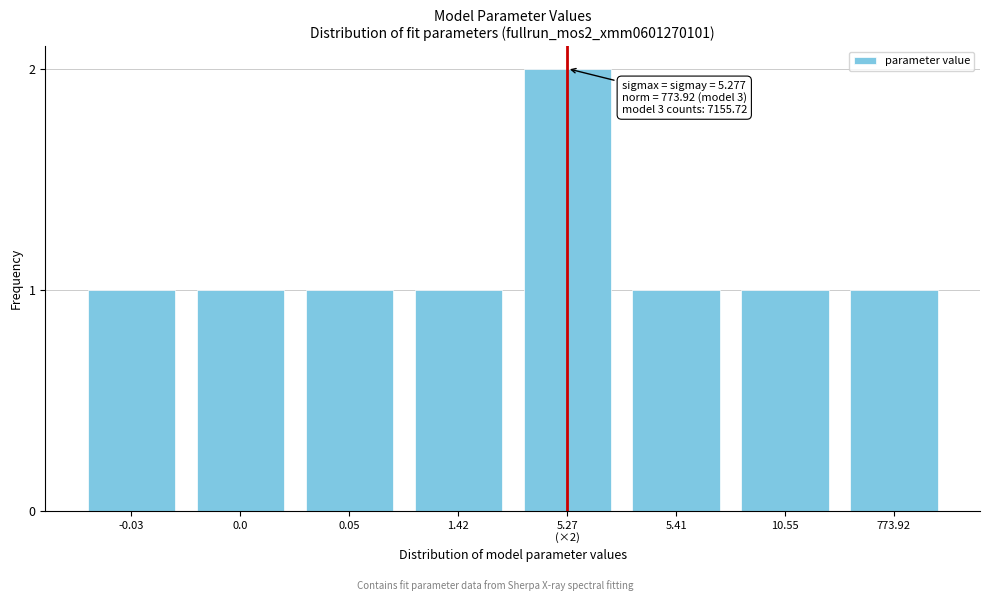

Reading left to right, extract all data points from this chart.

1	1	1	1	2	1	1	1